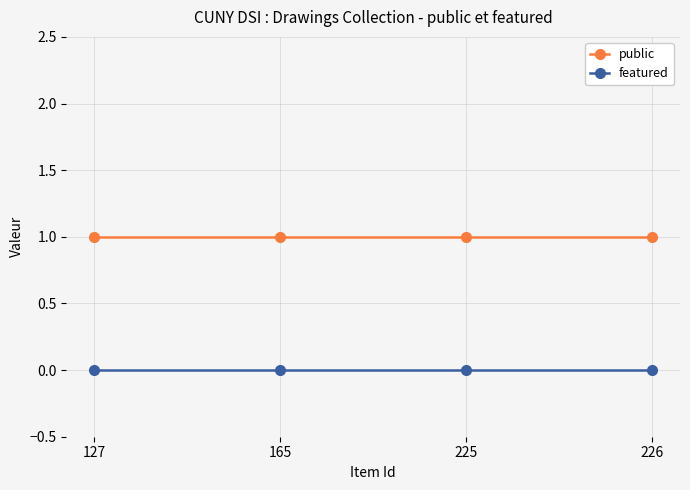

Reading left to right, what are all the values shown in this chart?

public: 127=1	165=1	225=1	226=1
featured: 127=0	165=0	225=0	226=0